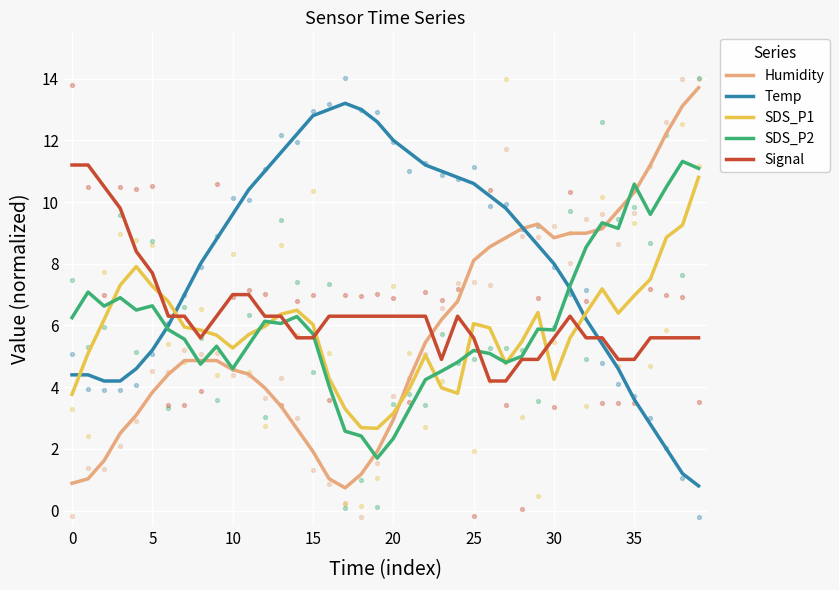

Which series has the largest total across all categories?

Temp